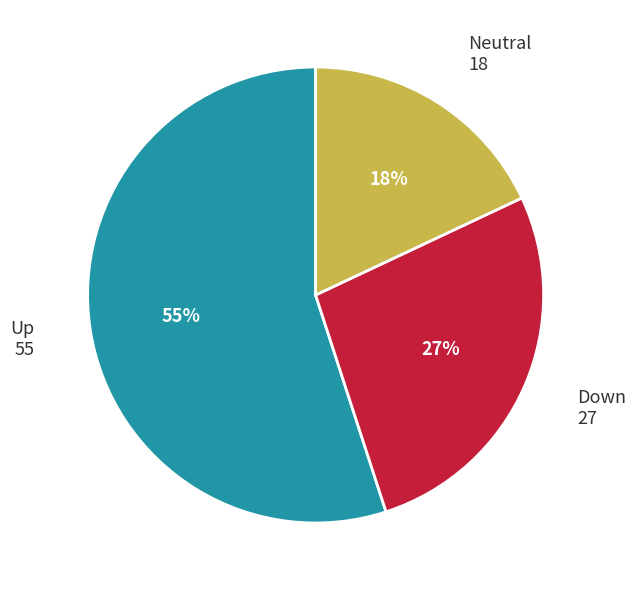

Which slice is the smallest?

Neutral 18